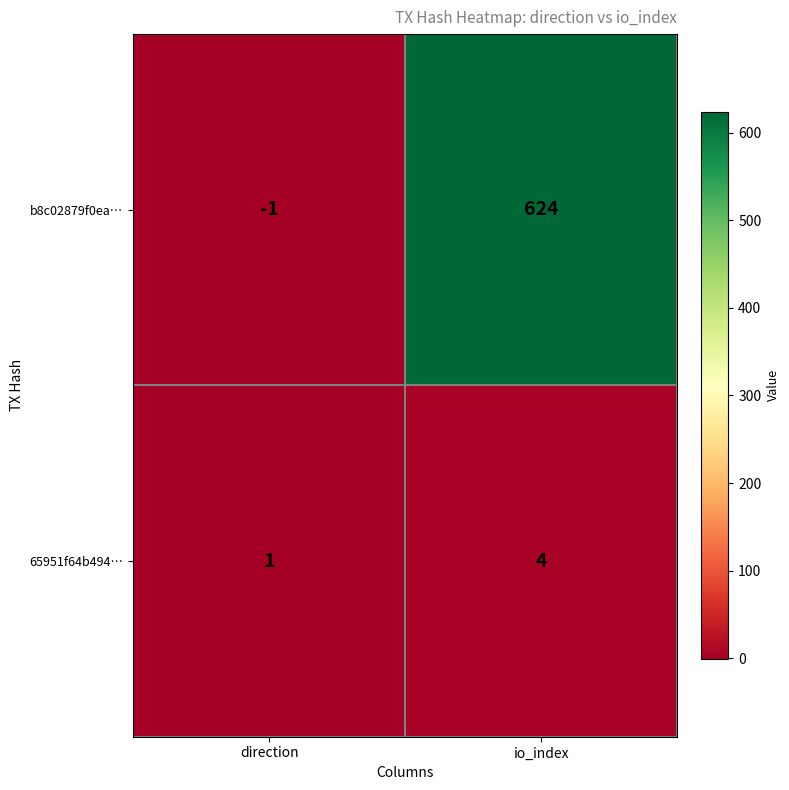

At io_index, list the series in order from smallest to largest.

65951f64b494…, b8c02879f0ea…